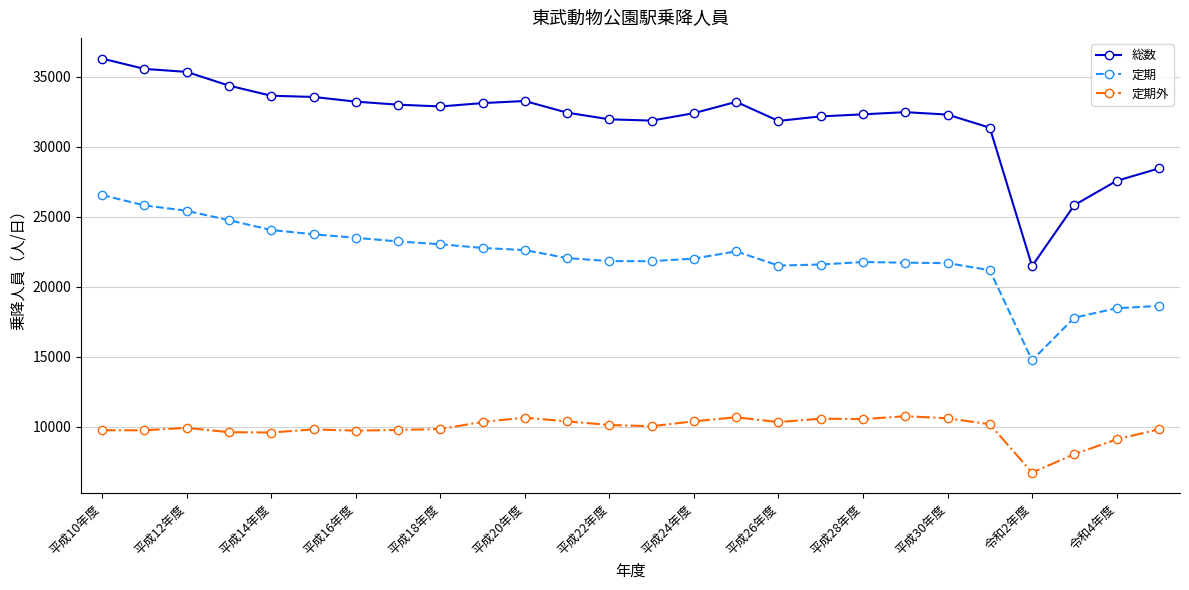

True or false: 定期 has more than 0 points higher than both neighbors.

True